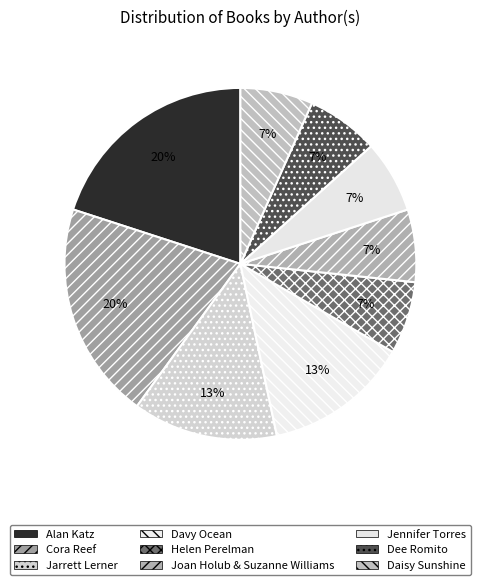

True or false: Jennifer Torres accounts for 1% of the total.

False